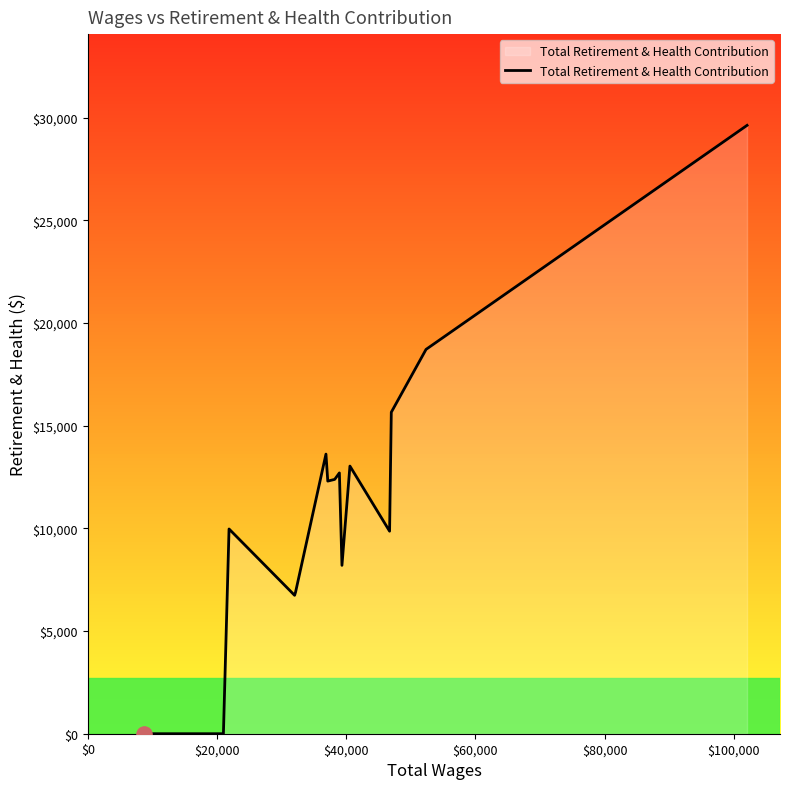

What is the greatest value displayed?

29626